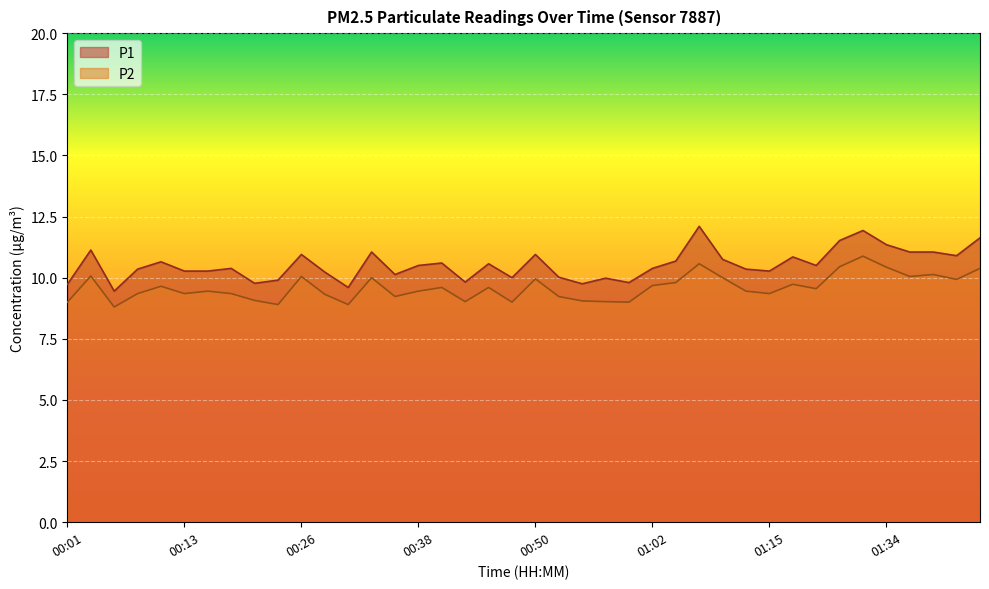

True or false: P2 and P1 cross at least once.

False